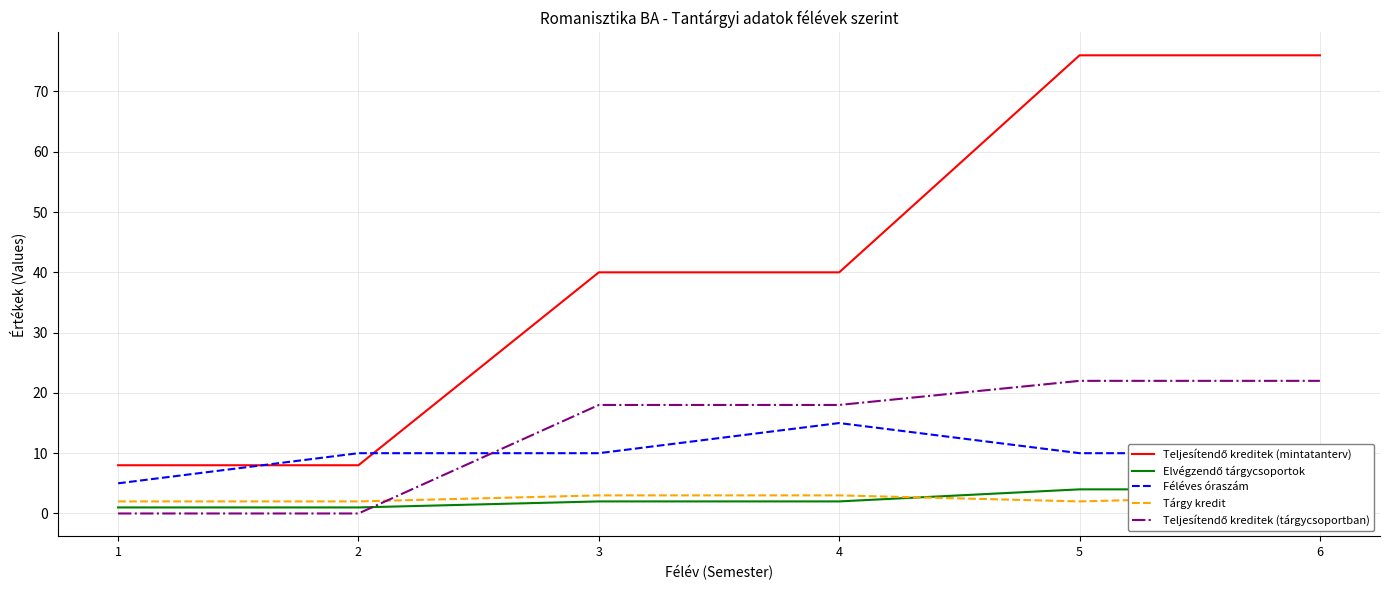

Which has a higher value, 1 or 6?

6